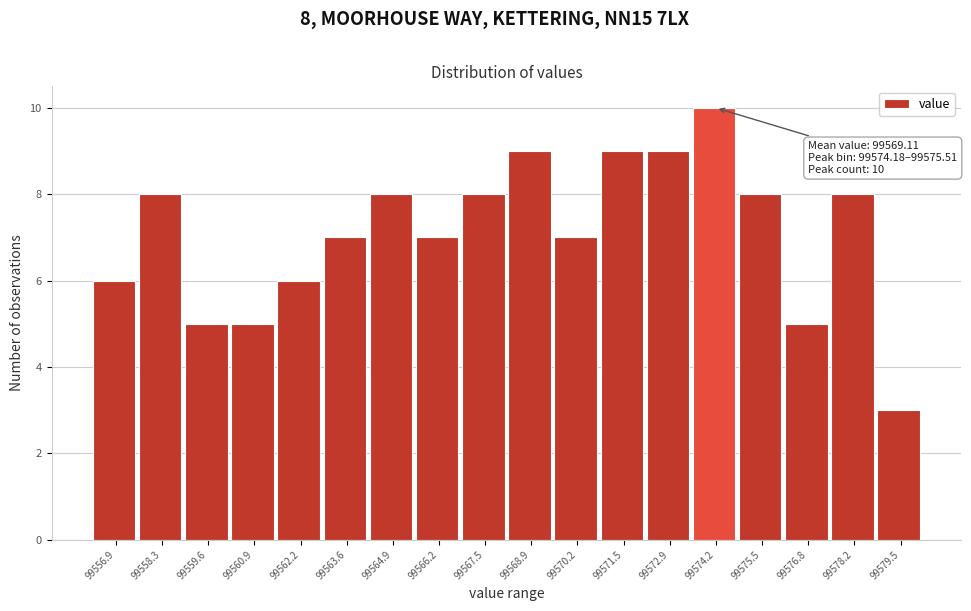

Reading right to left, extract all data points from this chart.

99579.5=3	99578.2=8	99576.8=5	99575.5=8	99574.2=10	99572.9=9	99571.5=9	99570.2=7	99568.9=9	99567.5=8	99566.2=7	99564.9=8	99563.6=7	99562.2=6	99560.9=5	99559.6=5	99558.3=8	99556.9=6